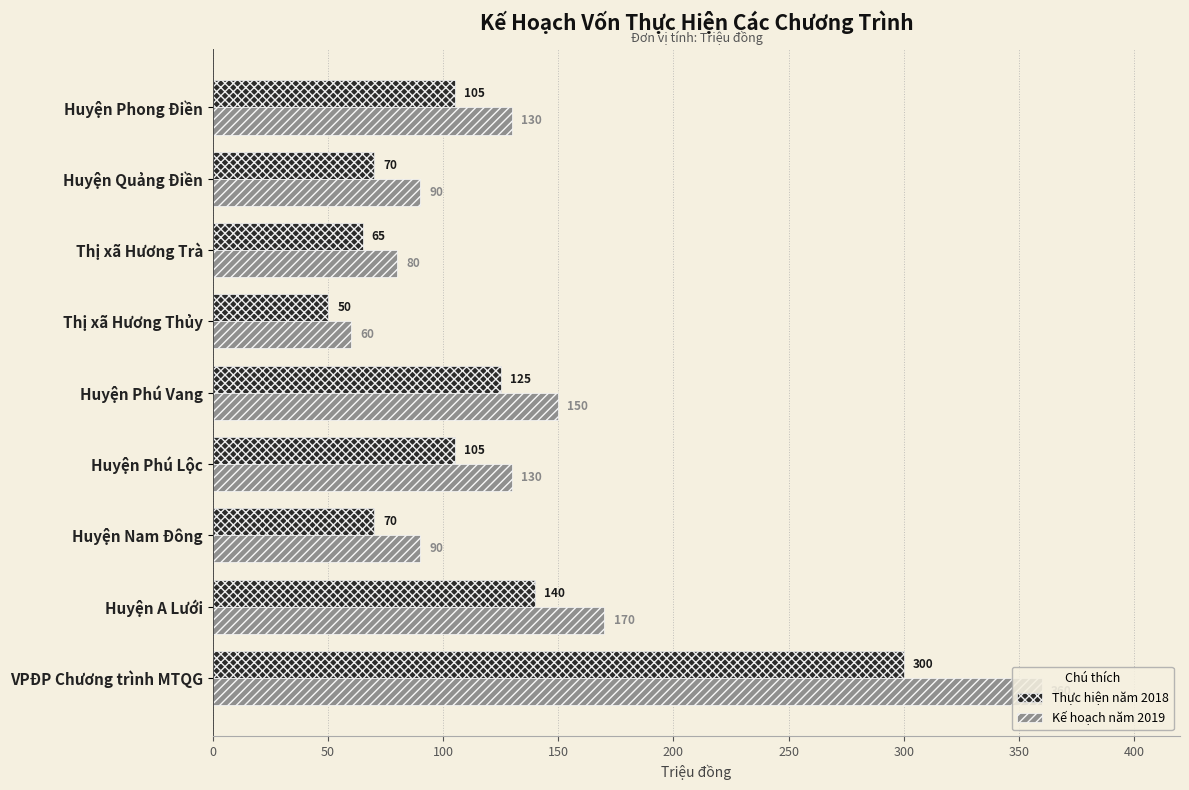

Which series has the widest spread of values?

Kế hoạch năm 2019